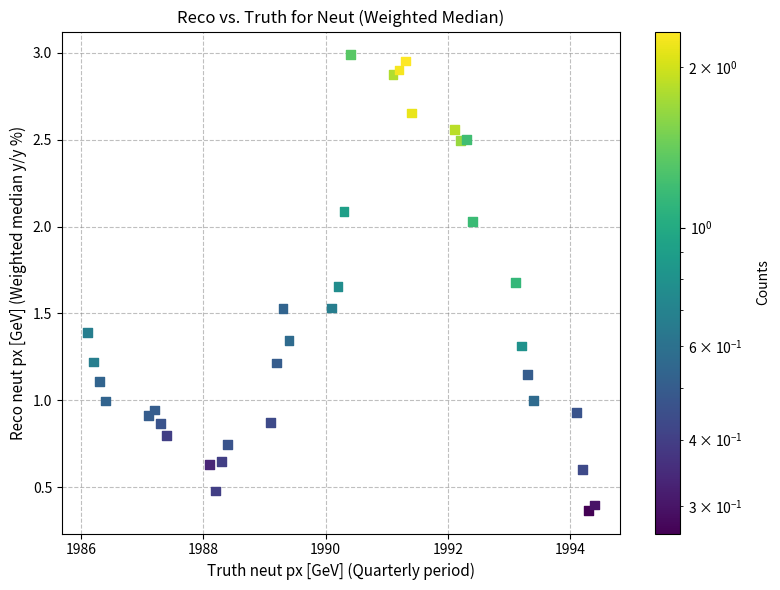

What is the range of X values (max minus min)?

8.3